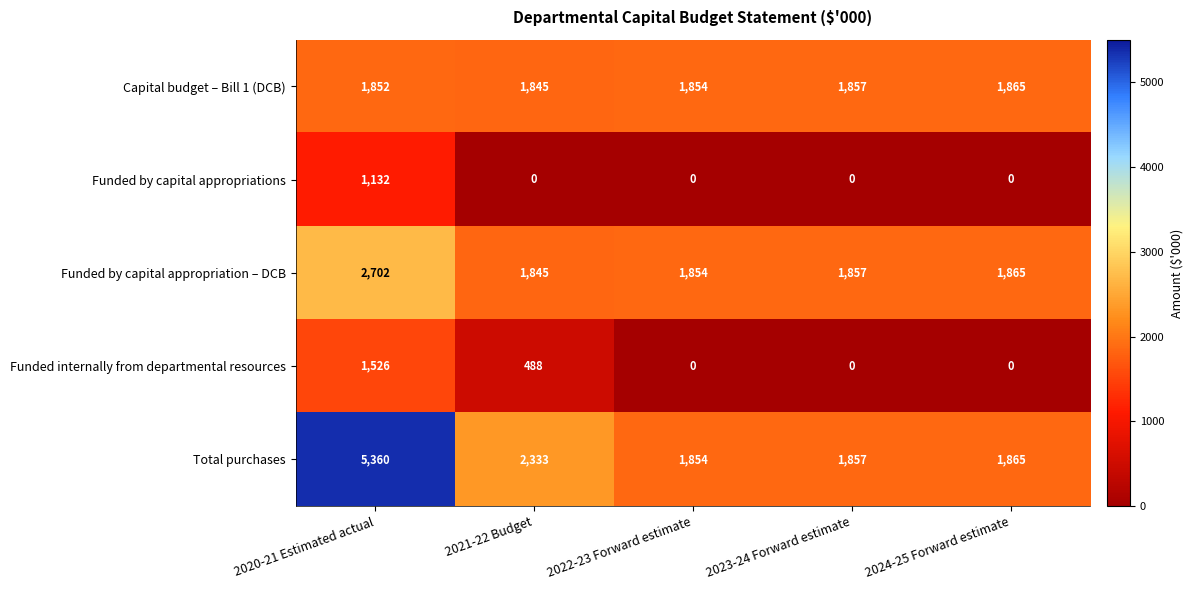

What is the spread (max minus min) of values at 2020-21 Estimated actual?

4228